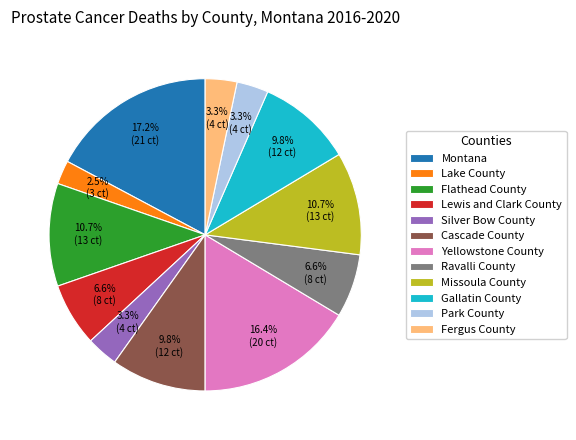

To the nearest percent, what is the combined percentage of Yellowstone County and Lewis and Clark County?

23%